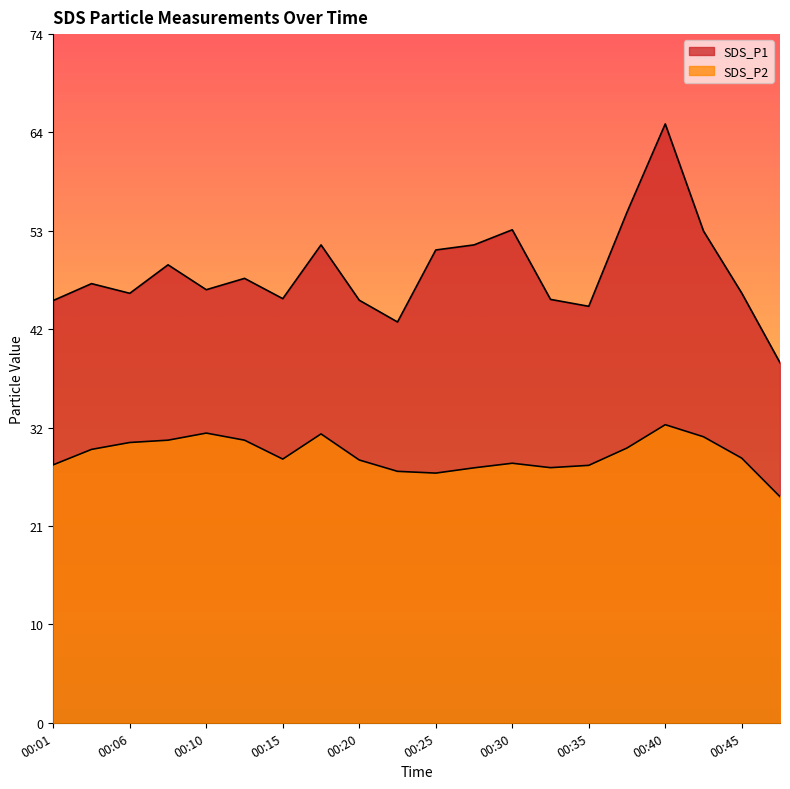

What is the value of the SDS_P2 point at the 1st from the left?

28.0